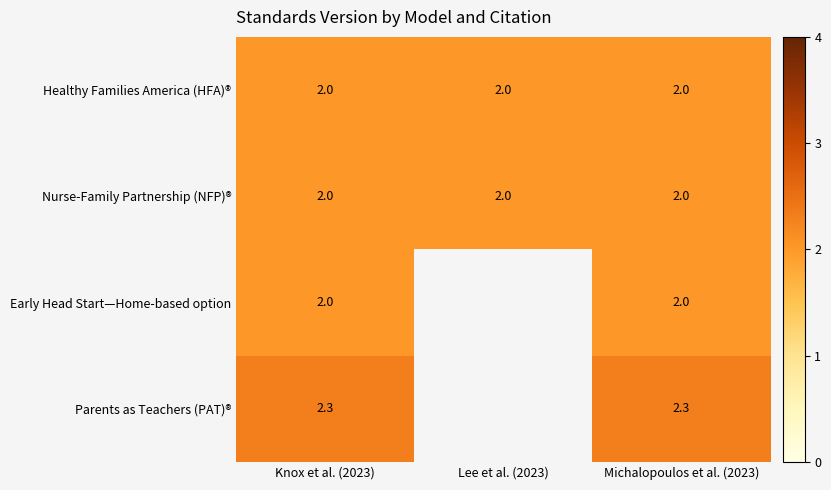

Is the value of Nurse-Family Partnership (NFP)® at Michalopoulos et al. (2023) greater than the value of Parents as Teachers (PAT)® at Knox et al. (2023)?

No